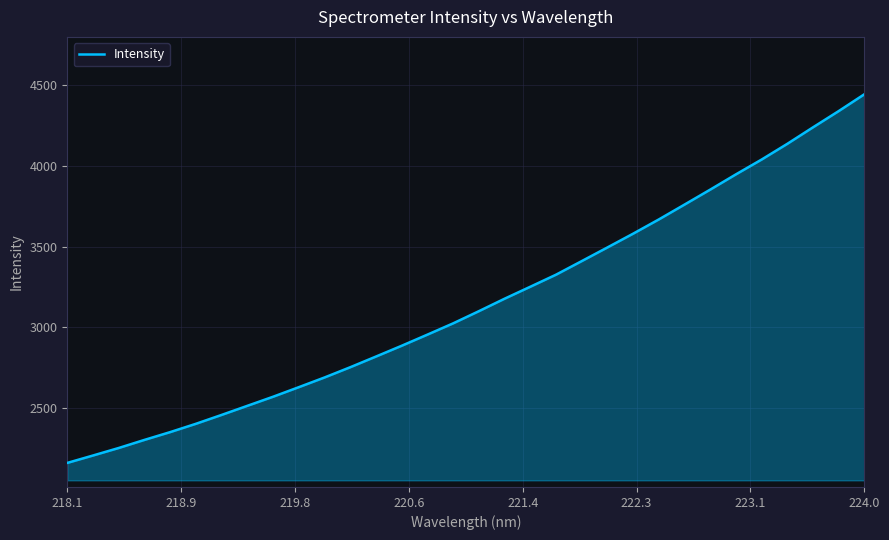

What is the minimum value shown in the chart?

2160.2